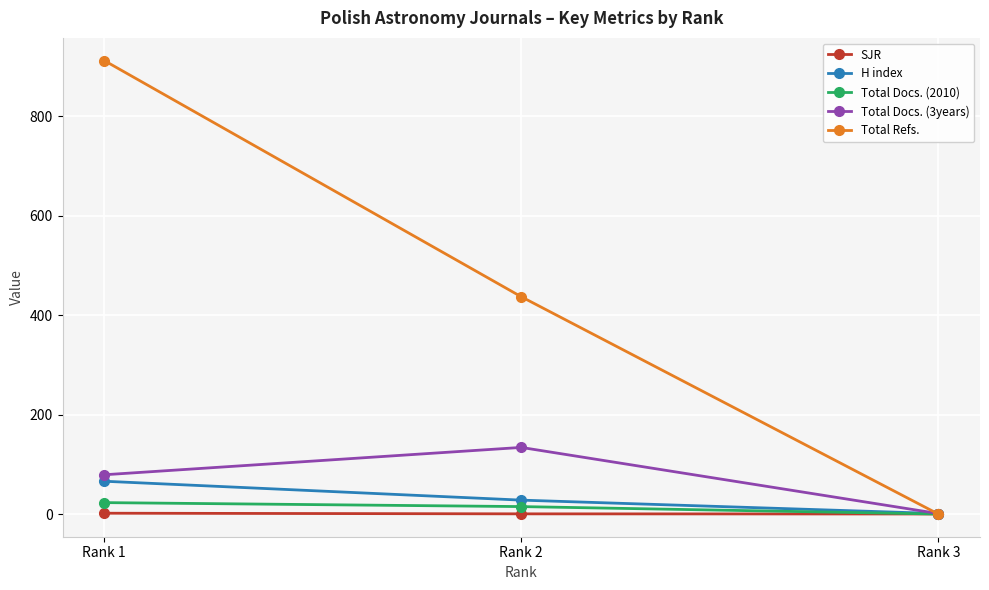

The value of SJR at Rank 1 is 1.7. True or false?

True